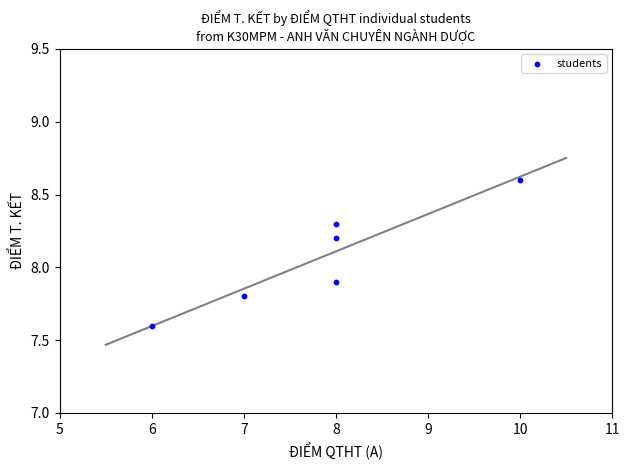

What is the range of Y values (max minus min)?

1.0